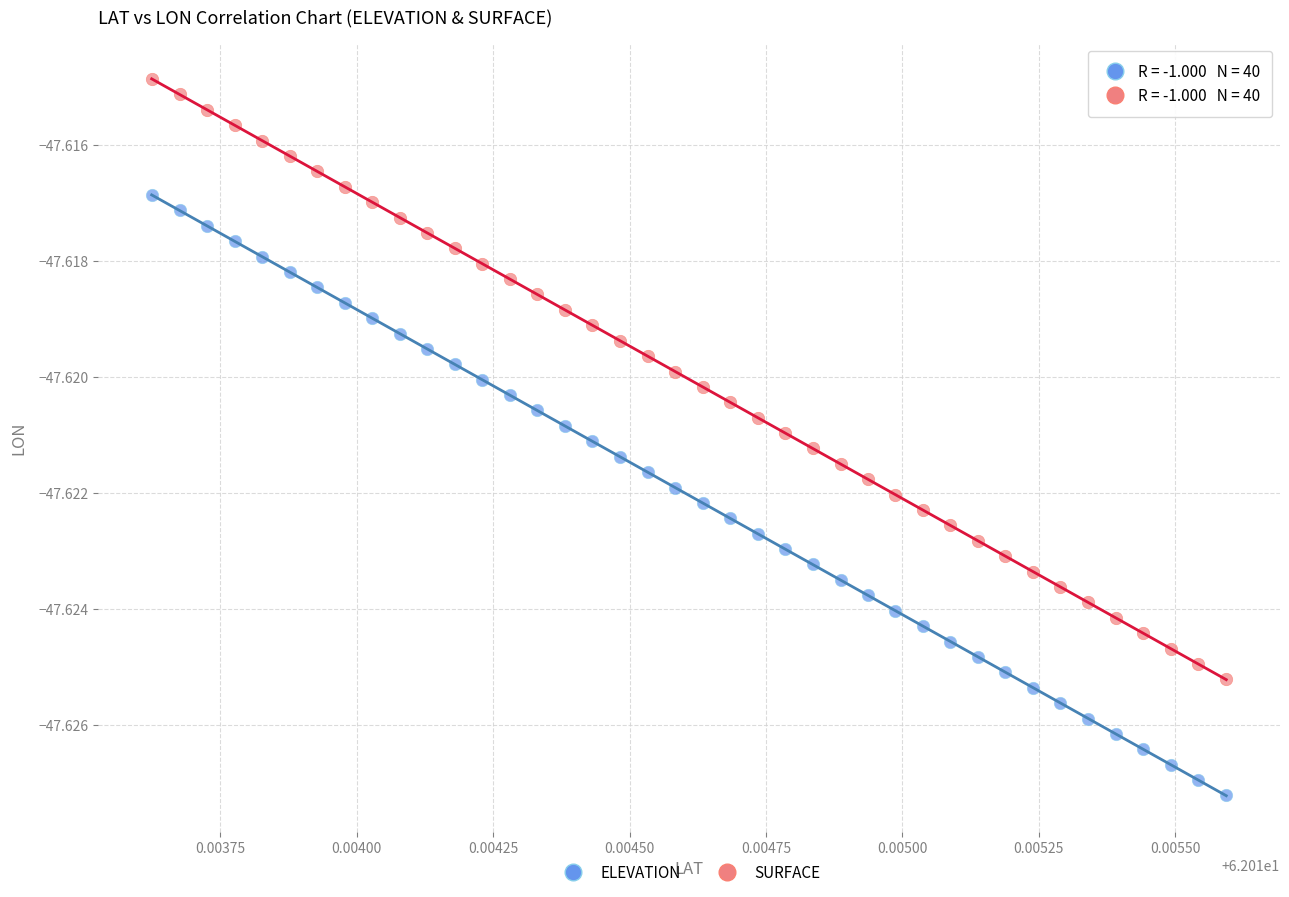

Which series contains the lowest Y value?

ELEVATION